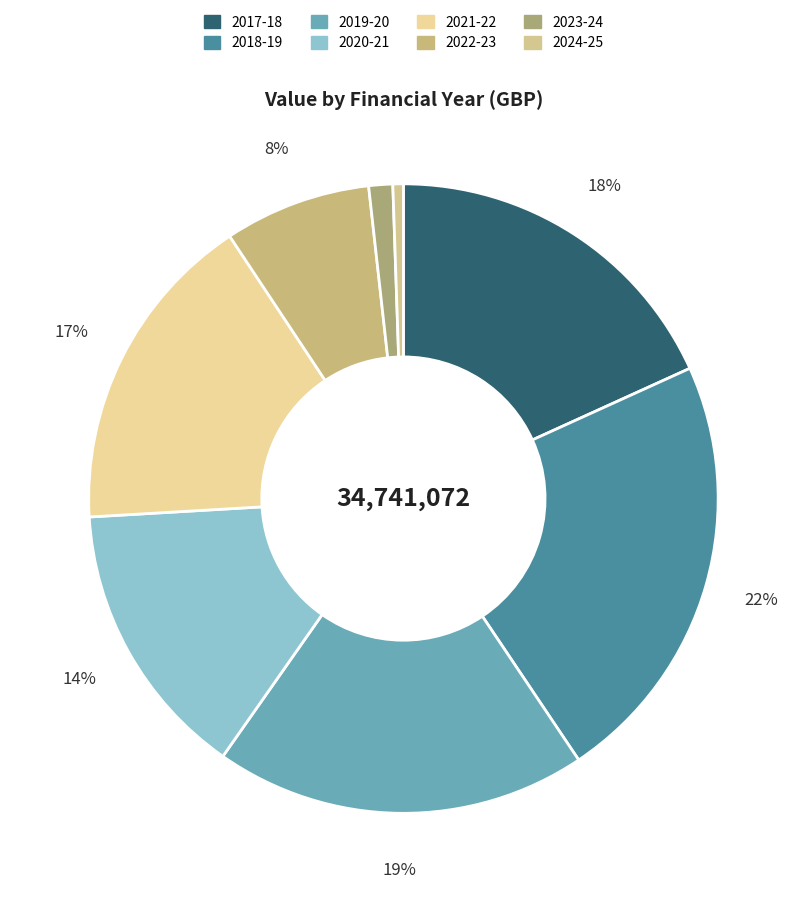

How many slices are in this pie chart?

8